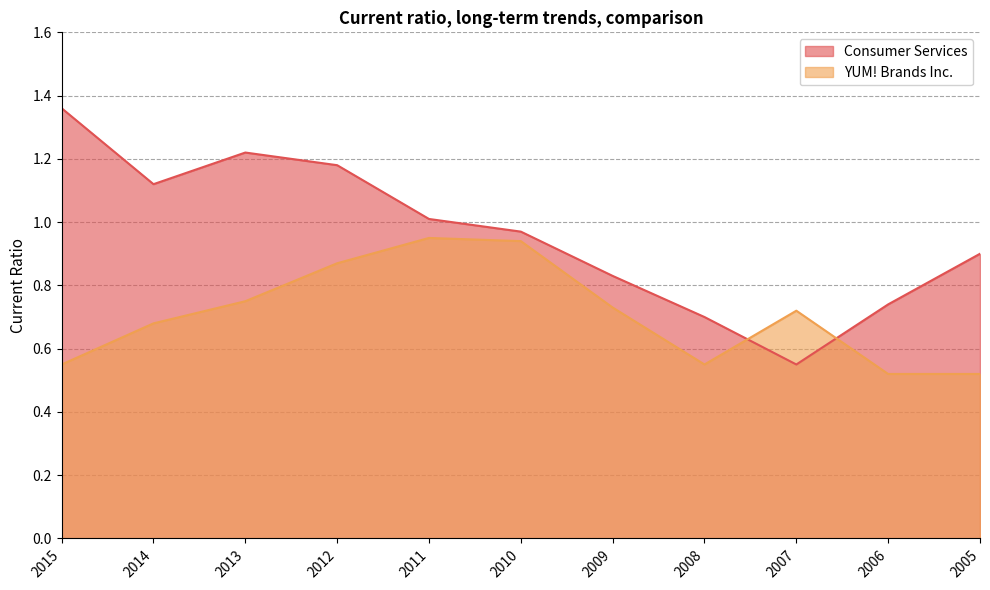

What is the sum of all Consumer Services values?

10.6